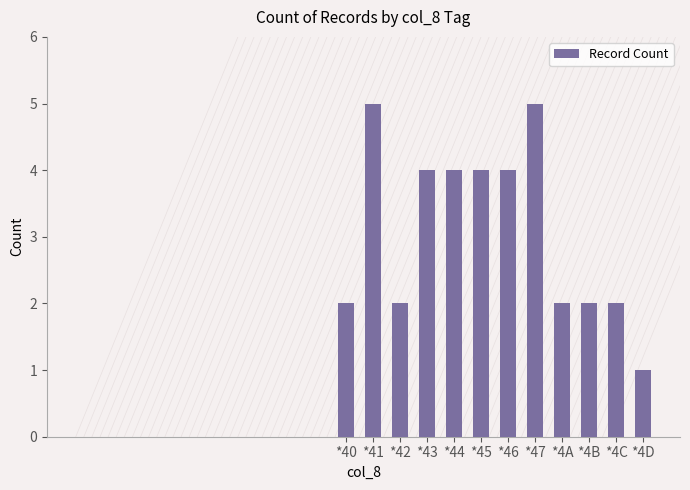

What is the label of the 6th bar from the right?

*46